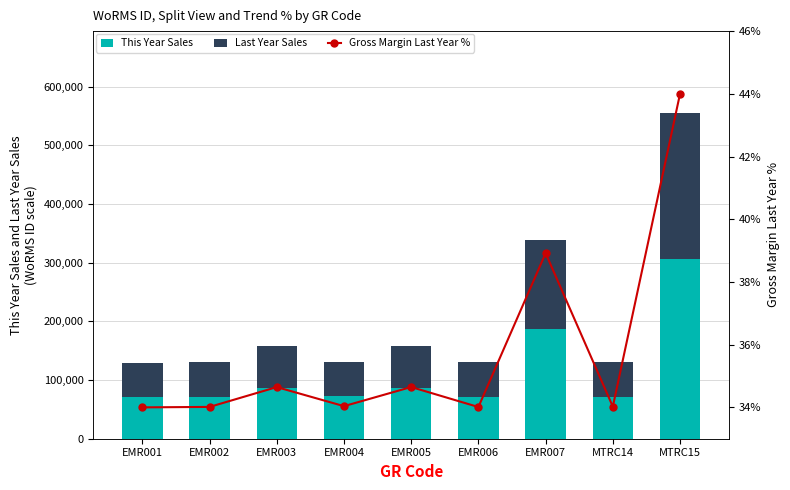

Reading left to right, list all the values displayed in this chart.

This Year Sales: 71412.0	71753.0	86565.6	72322.2	86612.4	71666.7	186655.7	71976.9	305764.2
Last Year Sales: 58428.0	58707.0	70826.4	59172.8	70864.7	58636.4	152718.3	58890.1	250170.8
Gross Margin Last Year %: 34.0	34.0	34.6	34.0	34.6	34.0	38.9	34.0	44.0